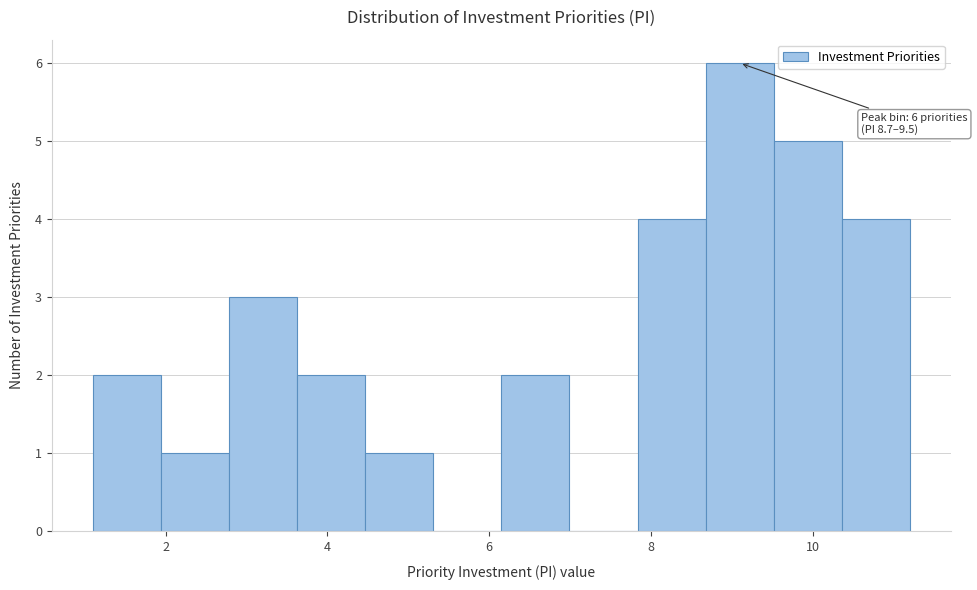

Which range on the x-axis has the tallest bar?

8.6 to 9.6